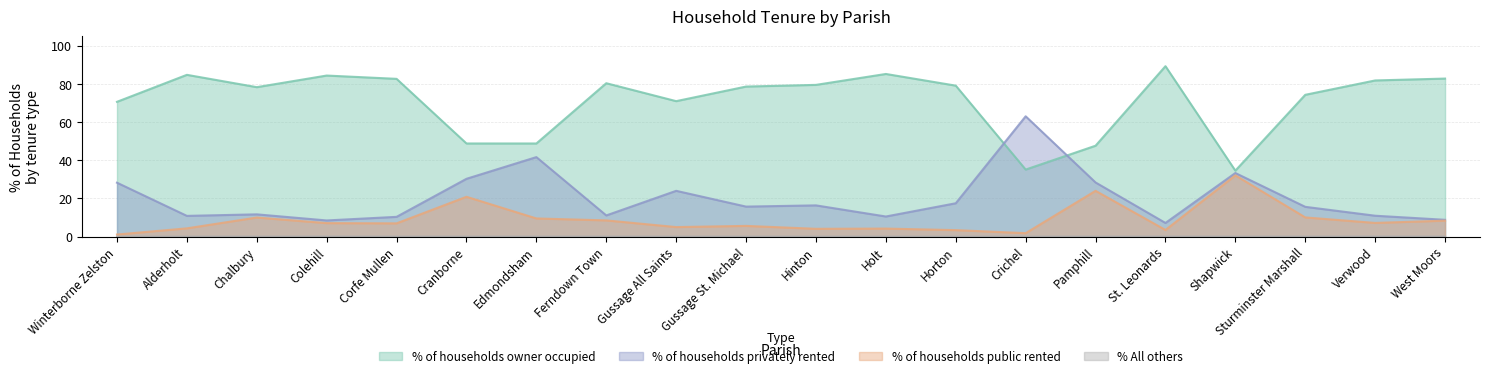

The % of households privately rented series shows 24.0 at Gussage All Saints. True or false?

True